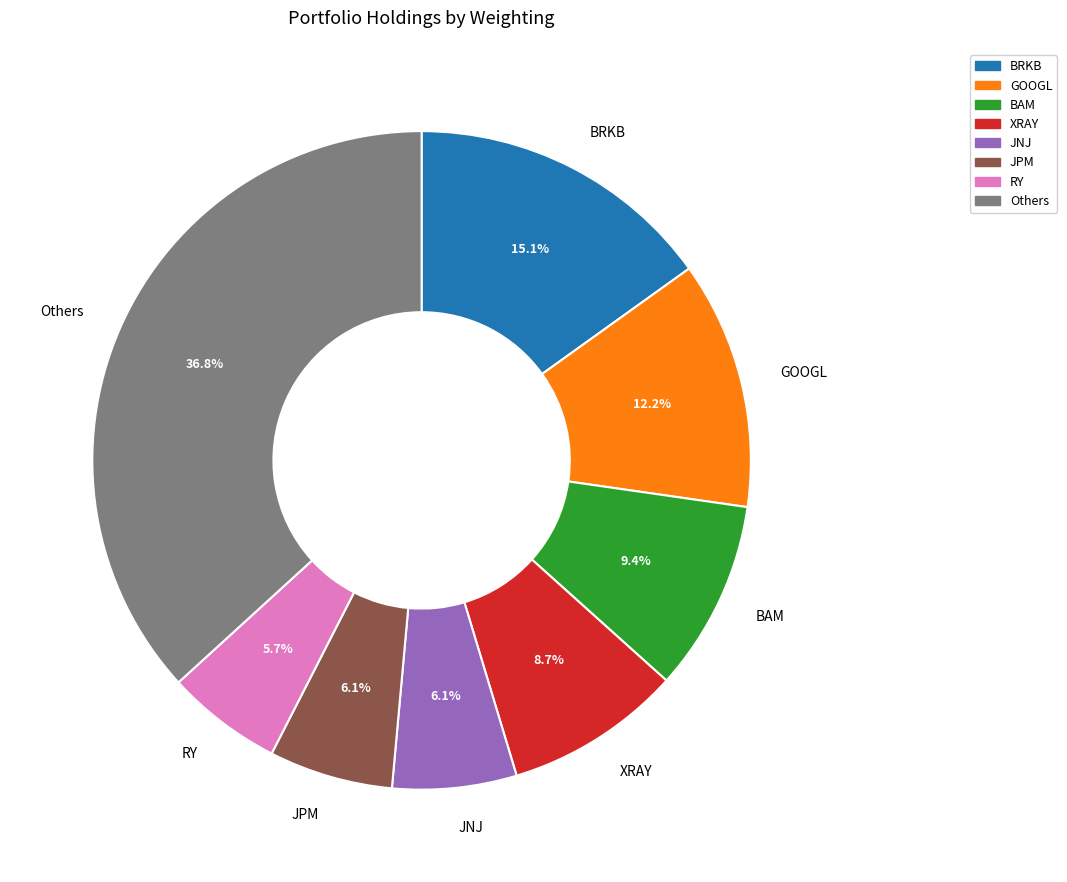

Count the number of slices in the pie.

8